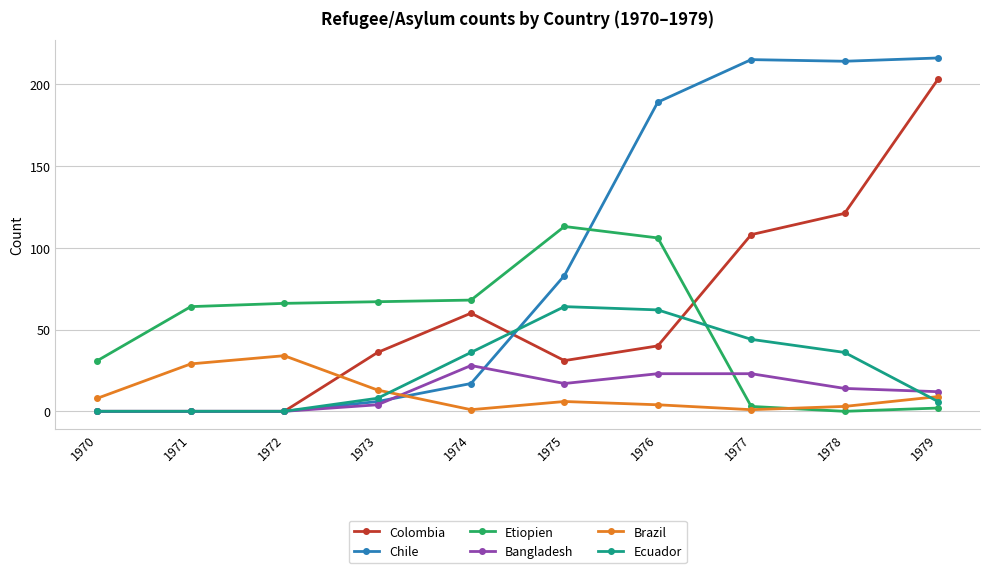

At how many categories does at least one series exceed 200?

3